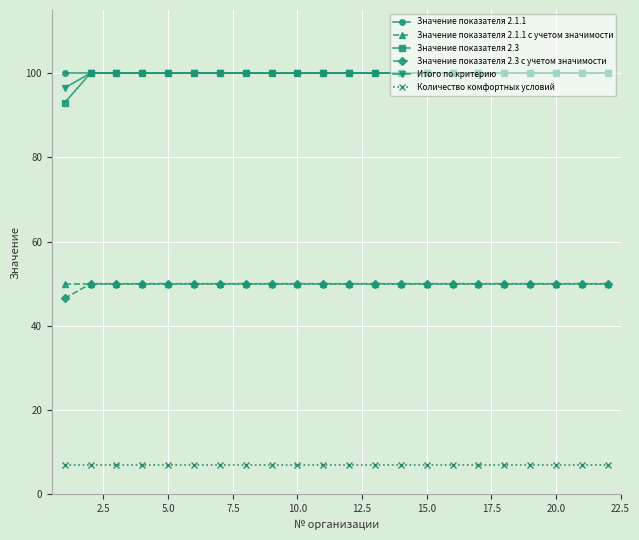

True or false: Количество комфортных условий and Итого по критерию cross at least once.

False